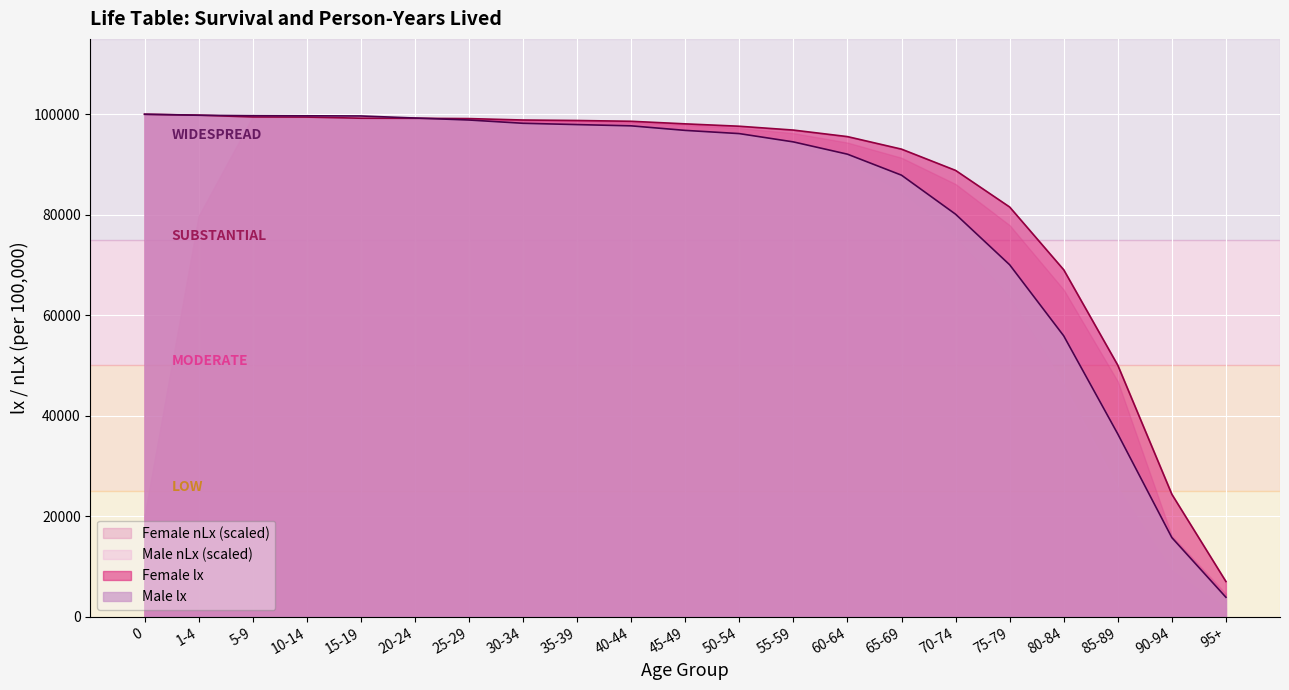

Which series changed the most between 20-24 and 85-89?

Male nLx (scaled)